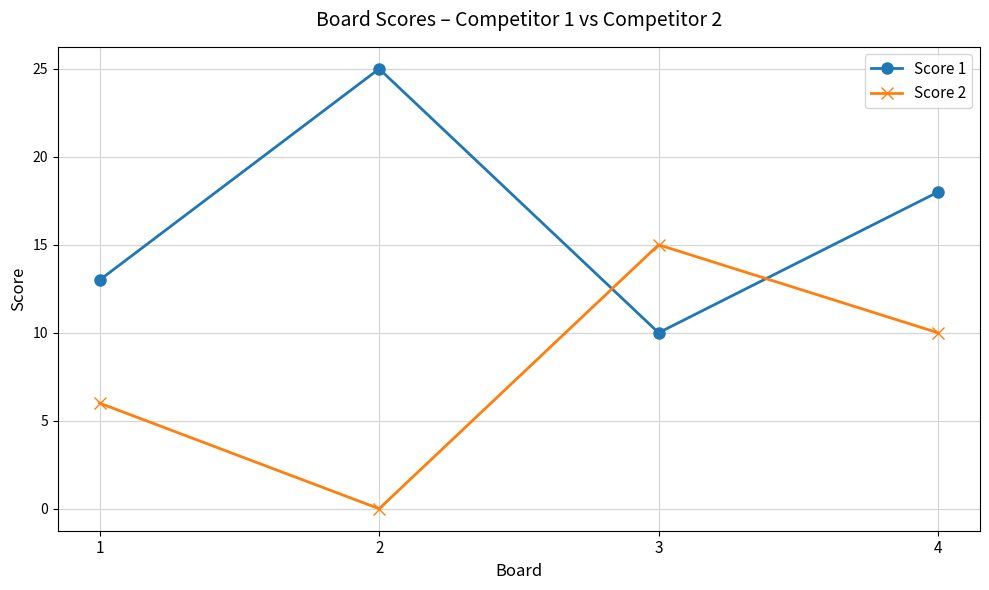

How many data points does each series have?

4